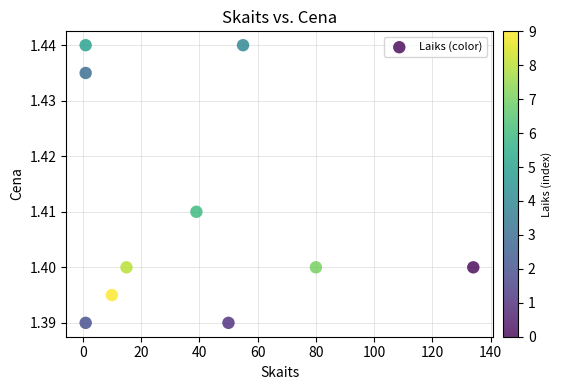

What is the range of X values (max minus min)?

133.0